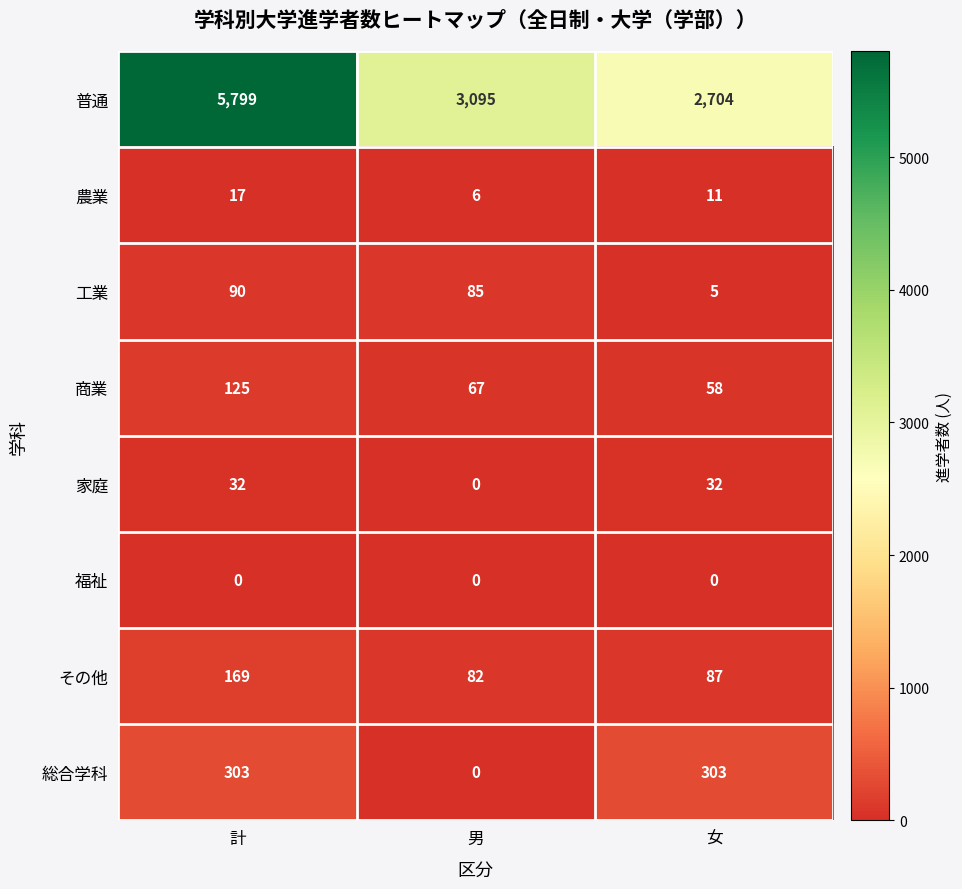

Rank the series at 女 from highest to lowest value.

普通, 総合学科, その他, 商業, 家庭, 農業, 工業, 福祉